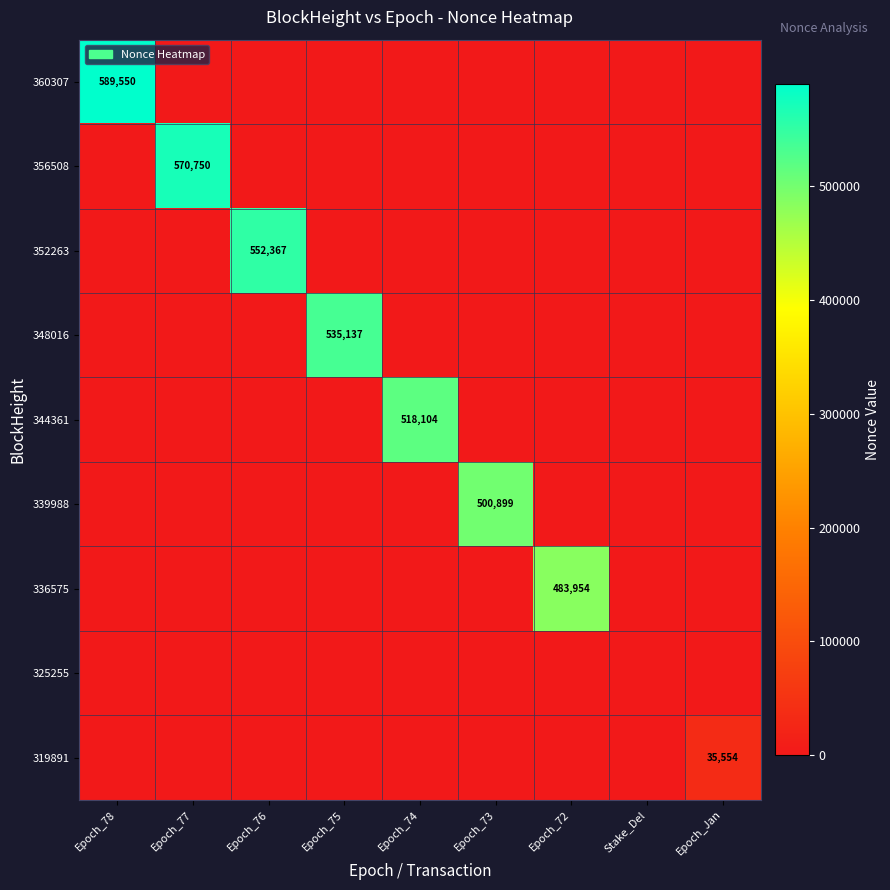

Is it true that 360307 equals 589550 at Epoch_78?

True